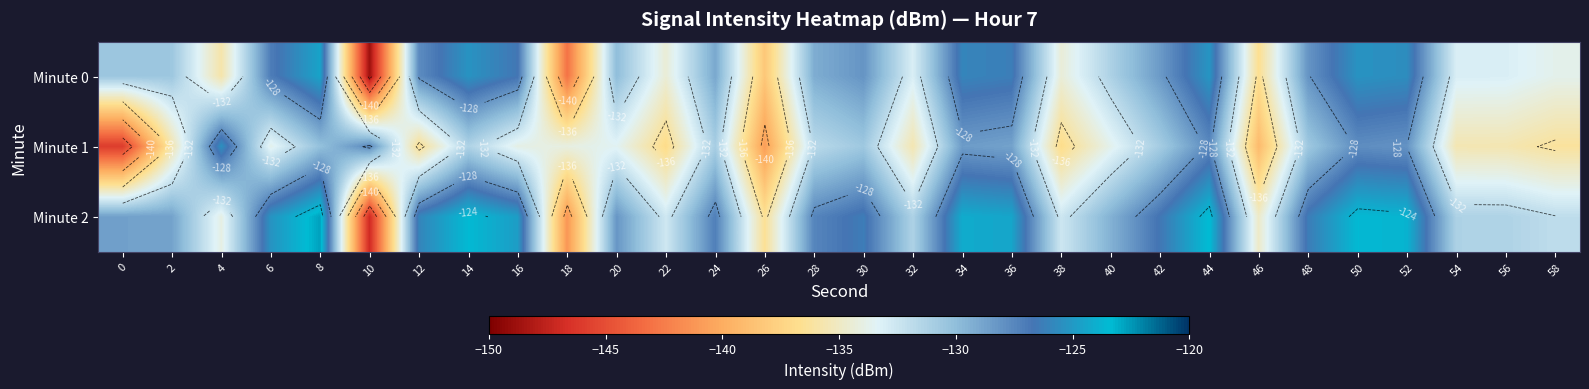

What is the difference between the maximum and minimum values in the Minute 2 series?

24.3